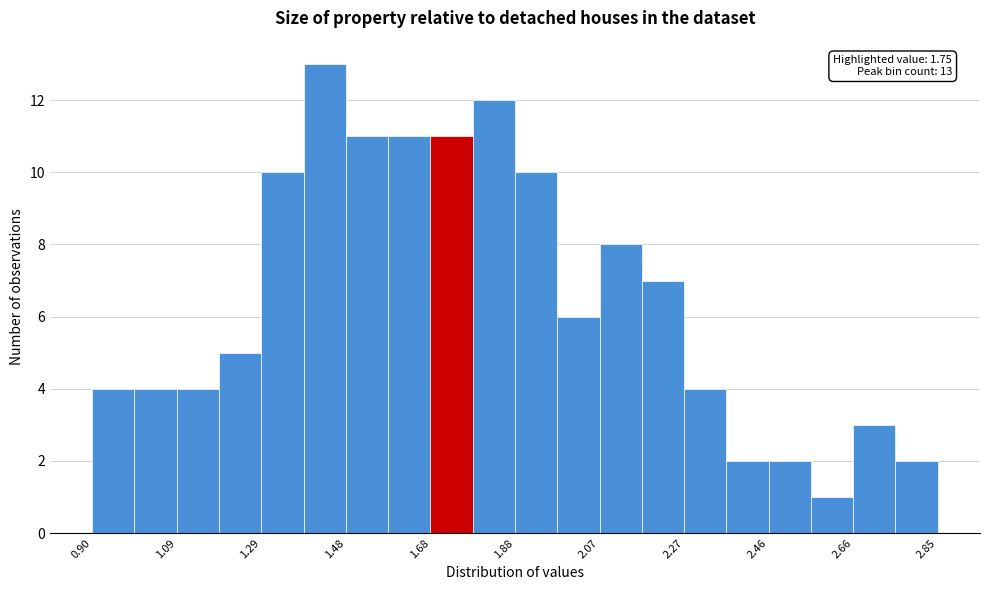

Which range on the x-axis has the tallest bar?

1.38 to 1.48